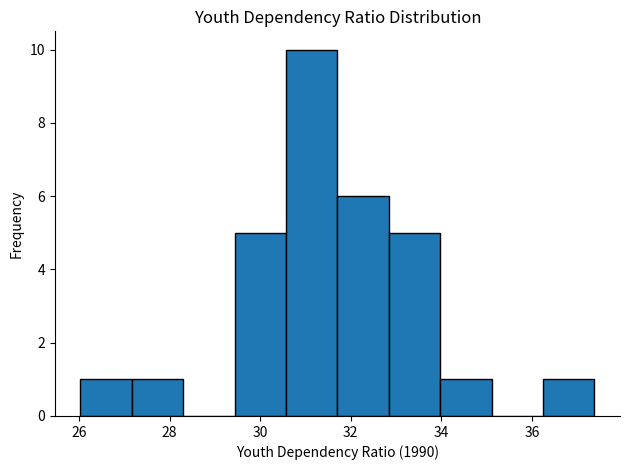

Over which range of the x-axis is the bar tallest?

30.6 to 31.8